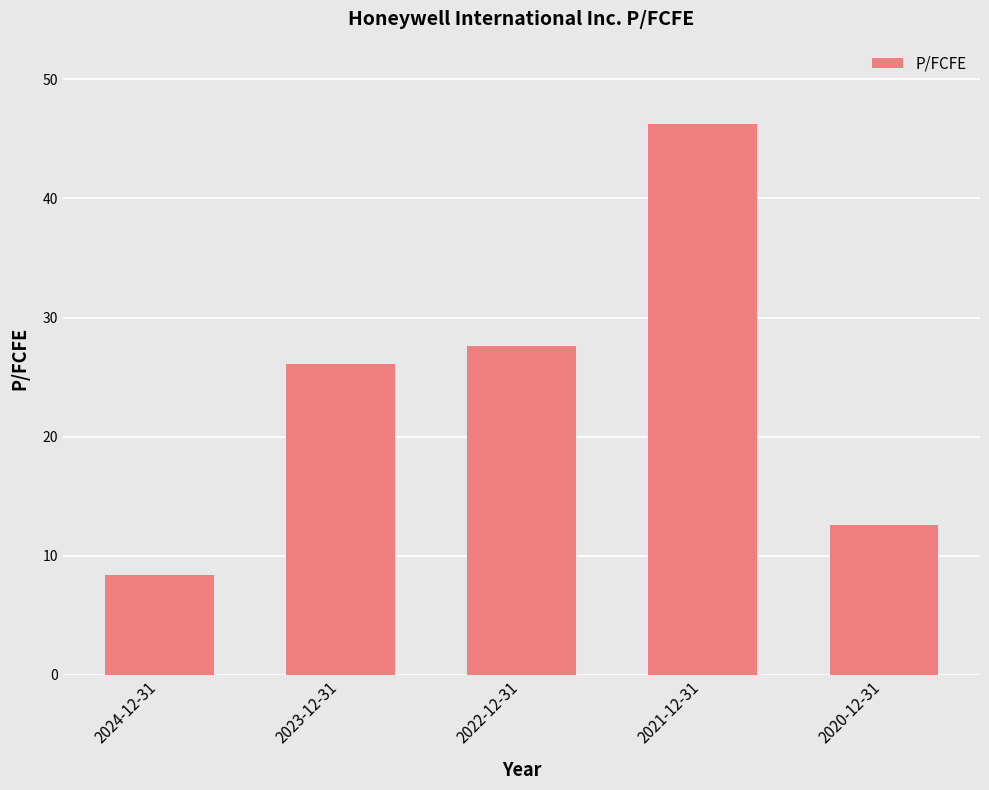

How many data points are above 26?

3